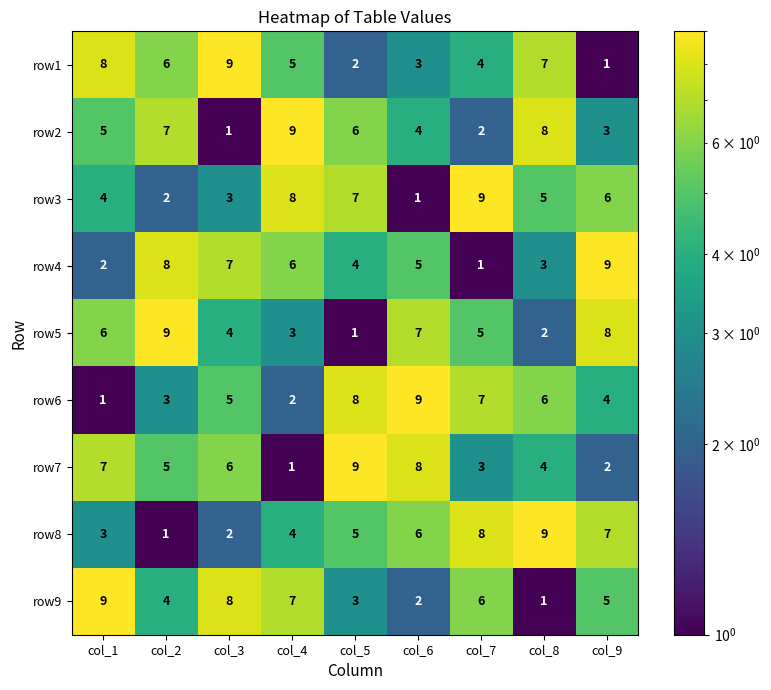

What is the difference between the highest and lowest values at col_1?

8